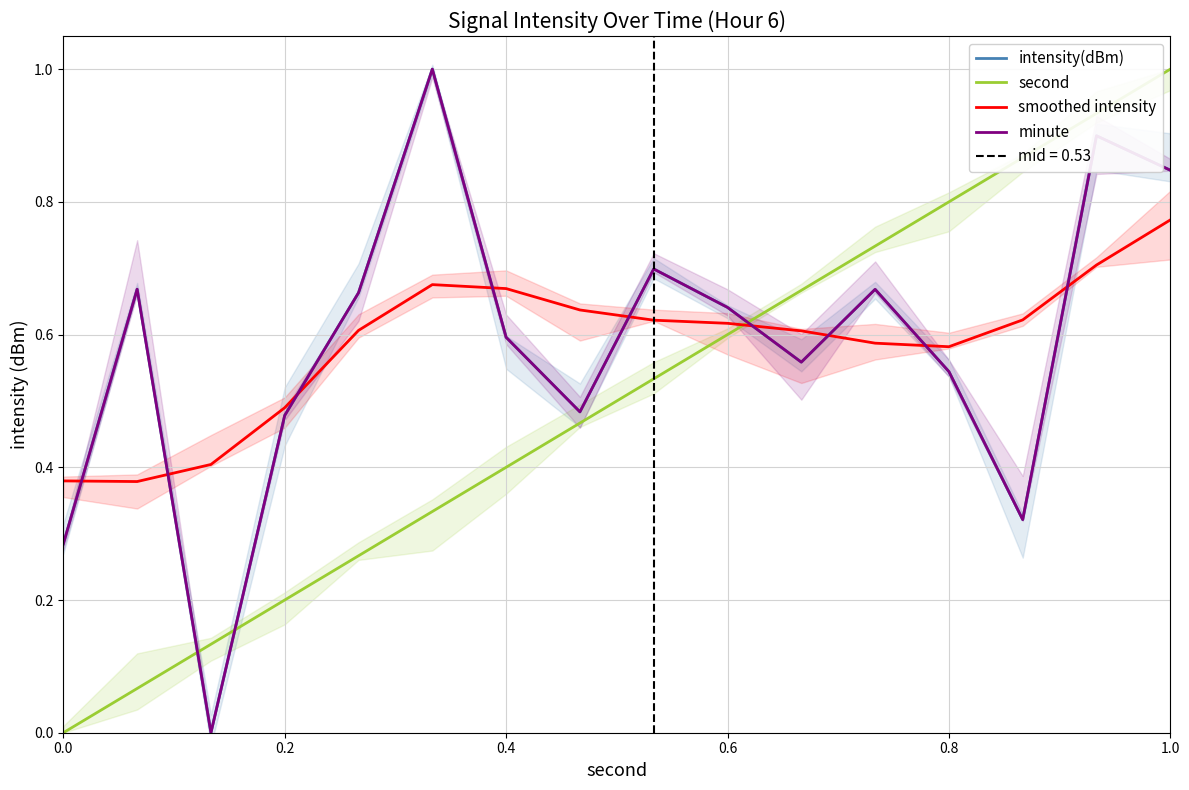

Is this an area chart (filled region under the line)?

No